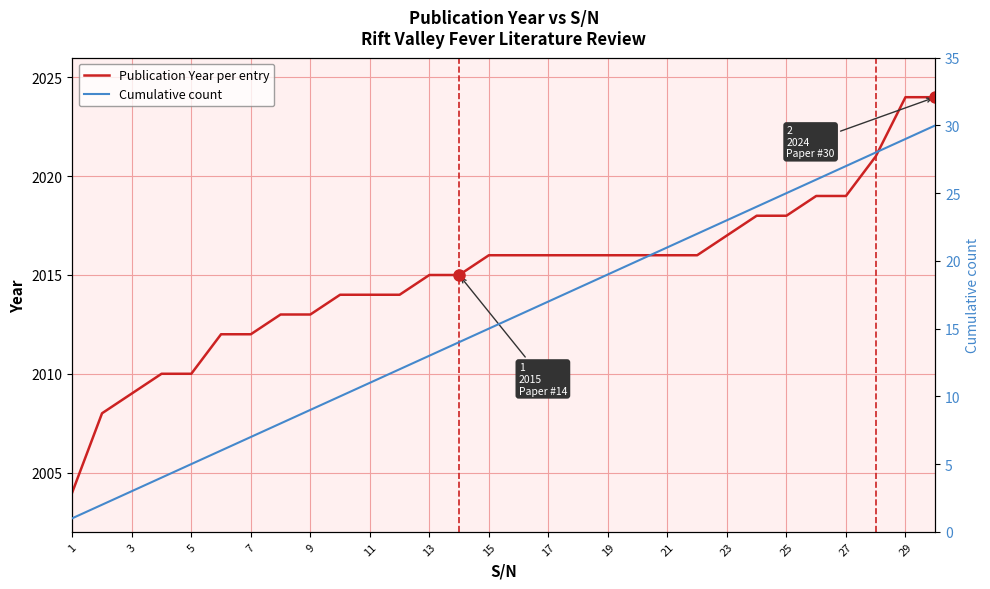

True or false: Publication Year per entry and Cumulative count cross at least once.

False